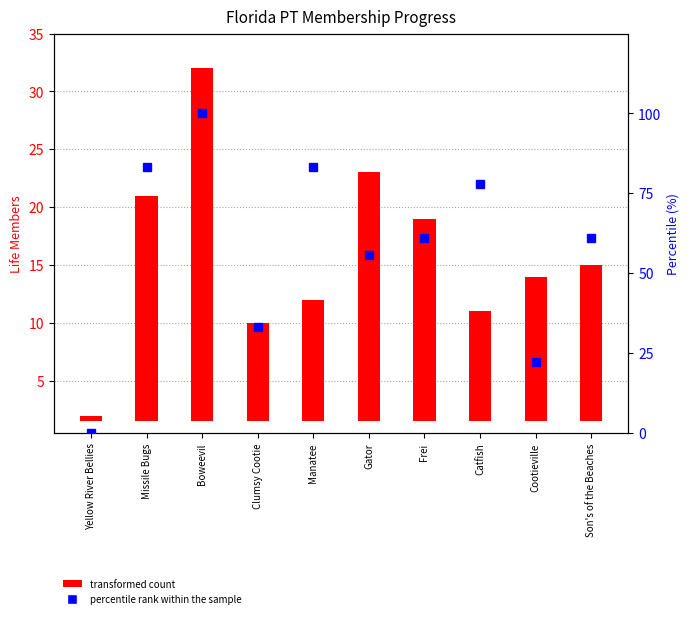

Is the value of transformed count at Yellow River Bellies greater than the value of percentile rank within the sample at Missile Bugs?

No